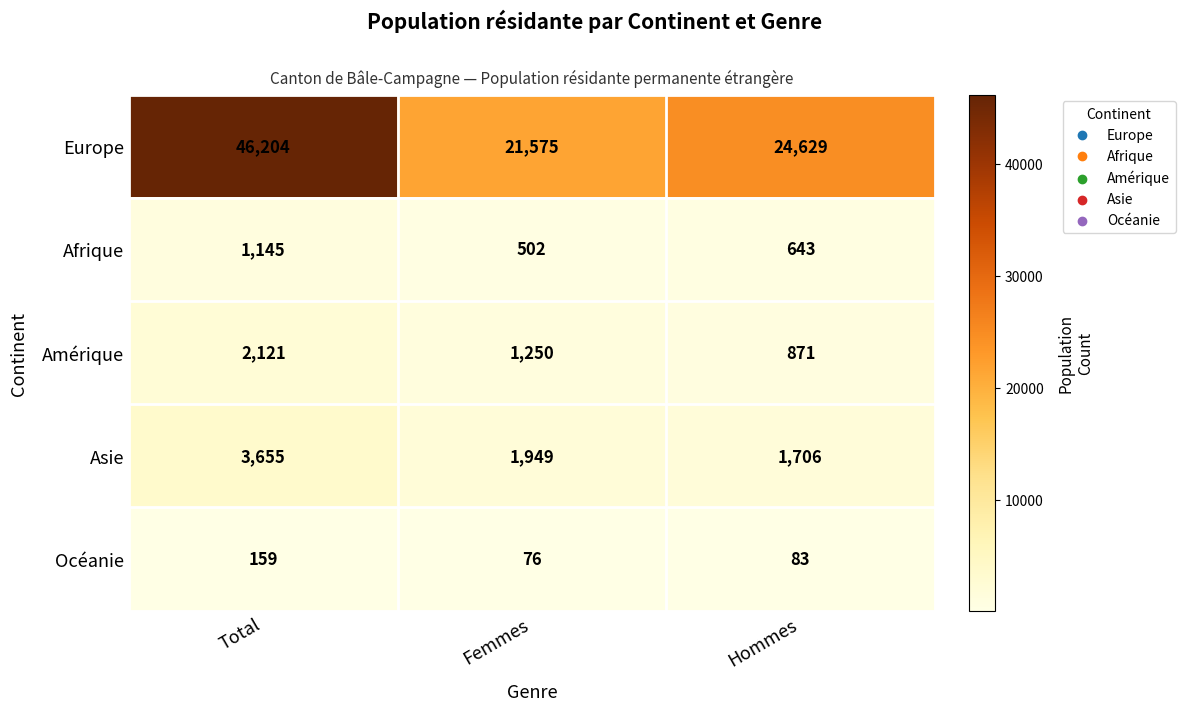

How many series are shown in this chart?

5